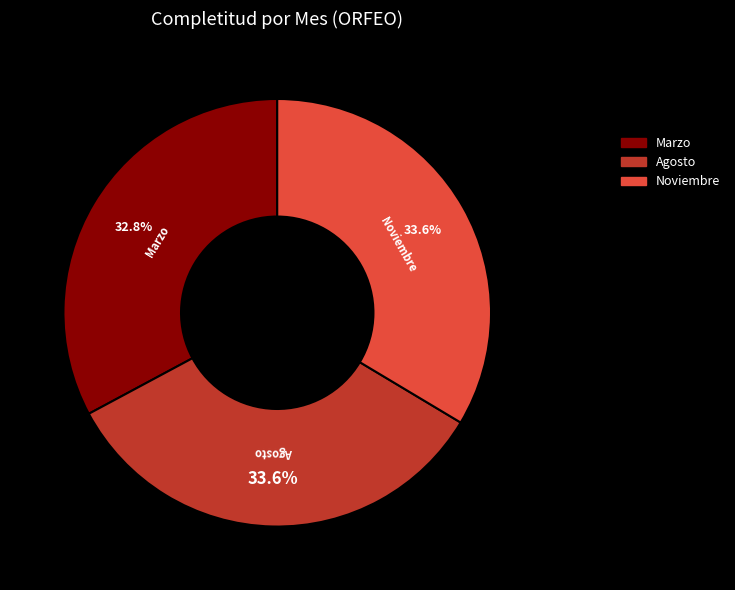

To the nearest percent, what portion does Marzo represent?

33%